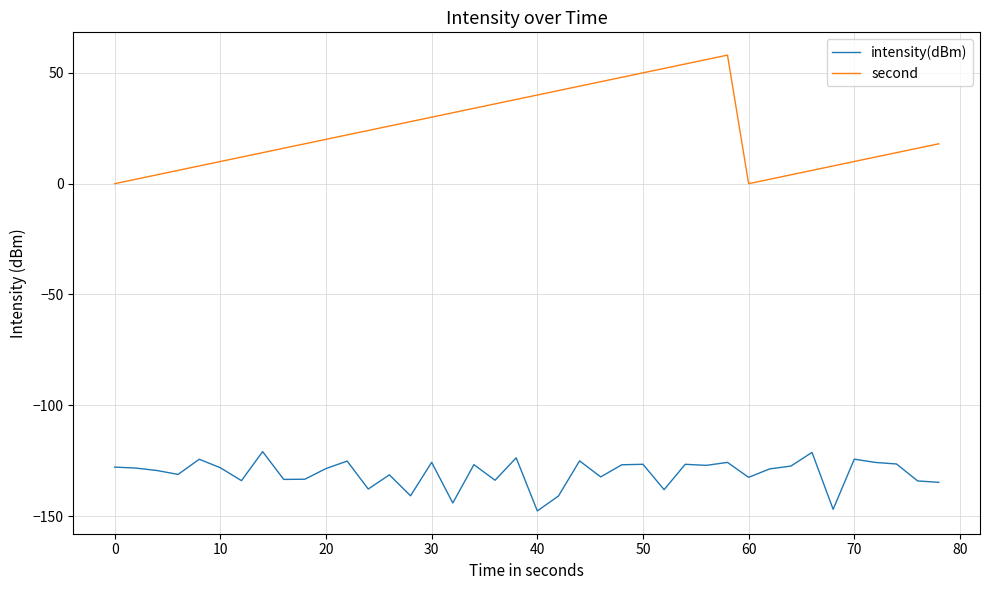

How many lines are shown in the chart?

2